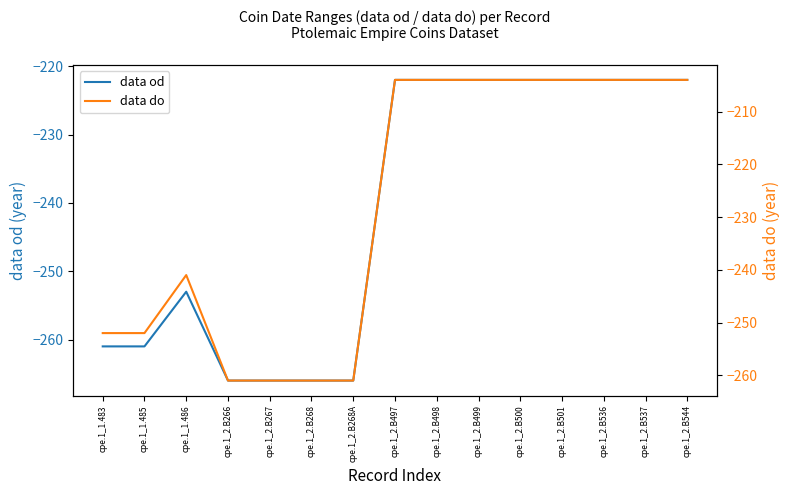

Between cpe.1_2.B266 and cpe.1_2.B501, which series saw the biggest shift?

data do